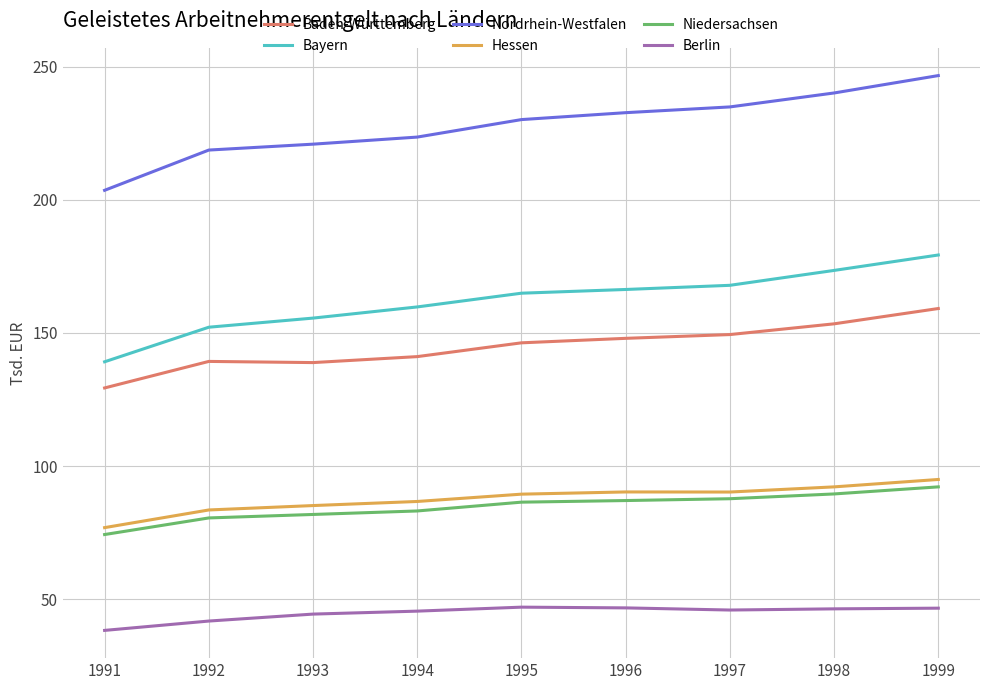

What is the spread (max minus min) of values at 1995?

183103.9